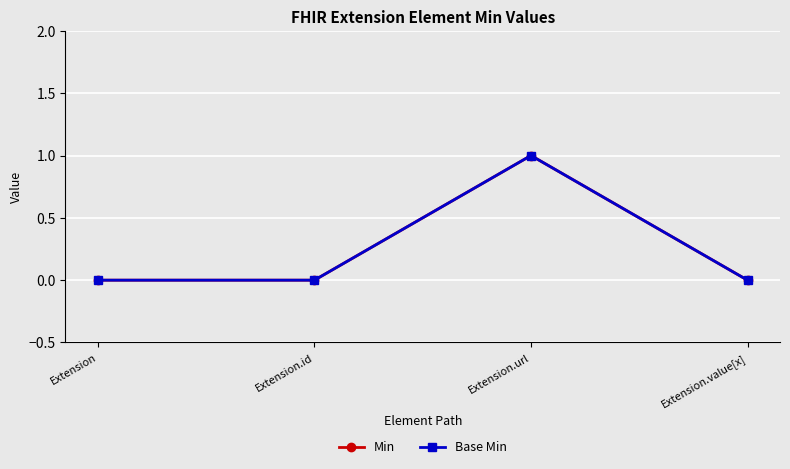

Is this an area chart (filled region under the line)?

No